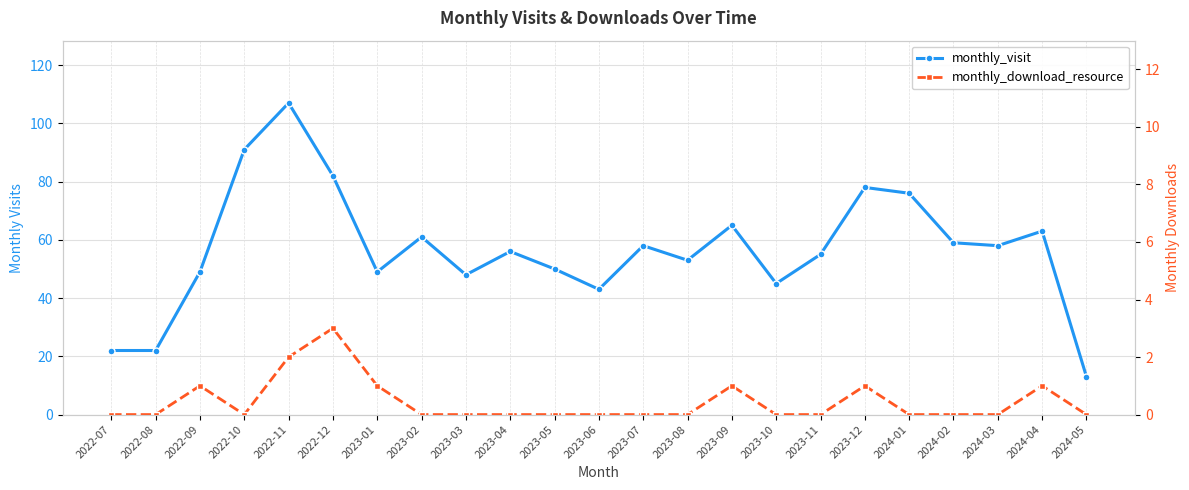

True or false: monthly_visit and monthly_download_resource intersect in this chart.

False